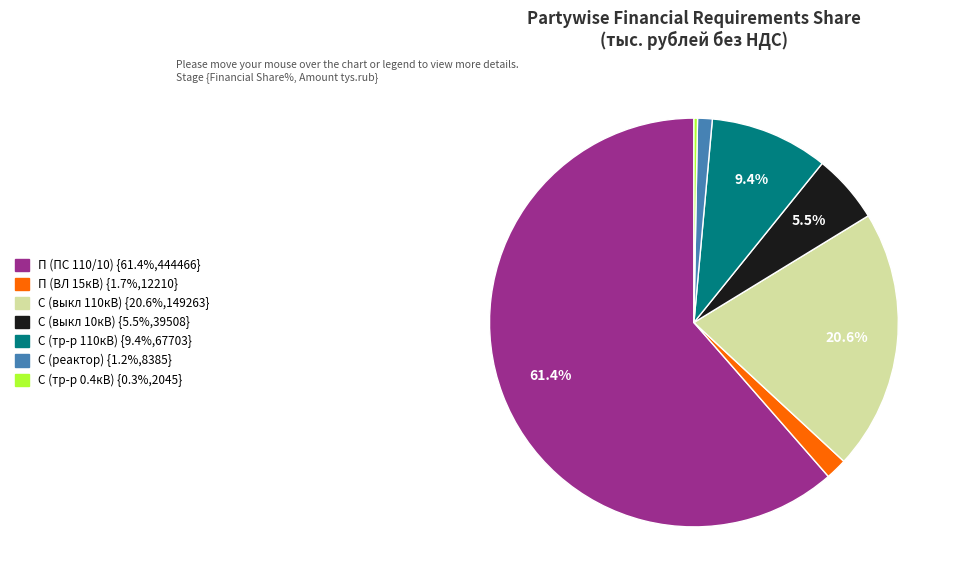

Does any single category account for the majority?

Yes